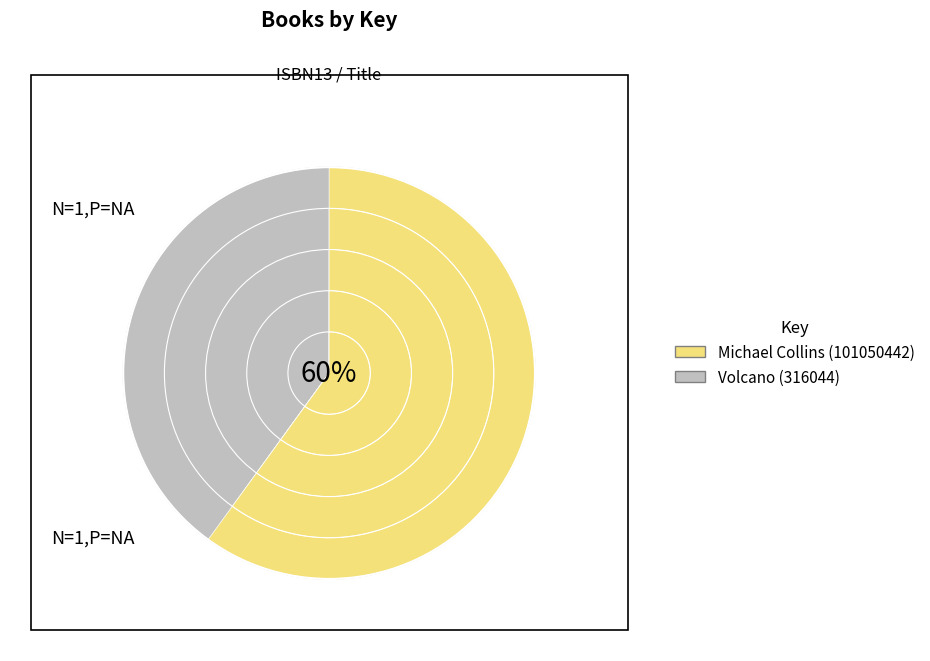

Combined, do 9781534424791 and 9780689716799 account for over 50%?

Yes